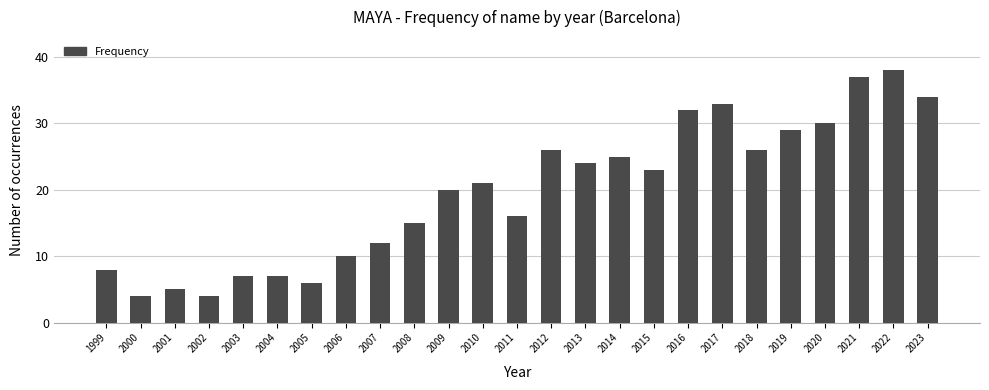

Reading right to left, what are all the values shown in this chart?

34	38	37	30	29	26	33	32	23	25	24	26	16	21	20	15	12	10	6	7	7	4	5	4	8